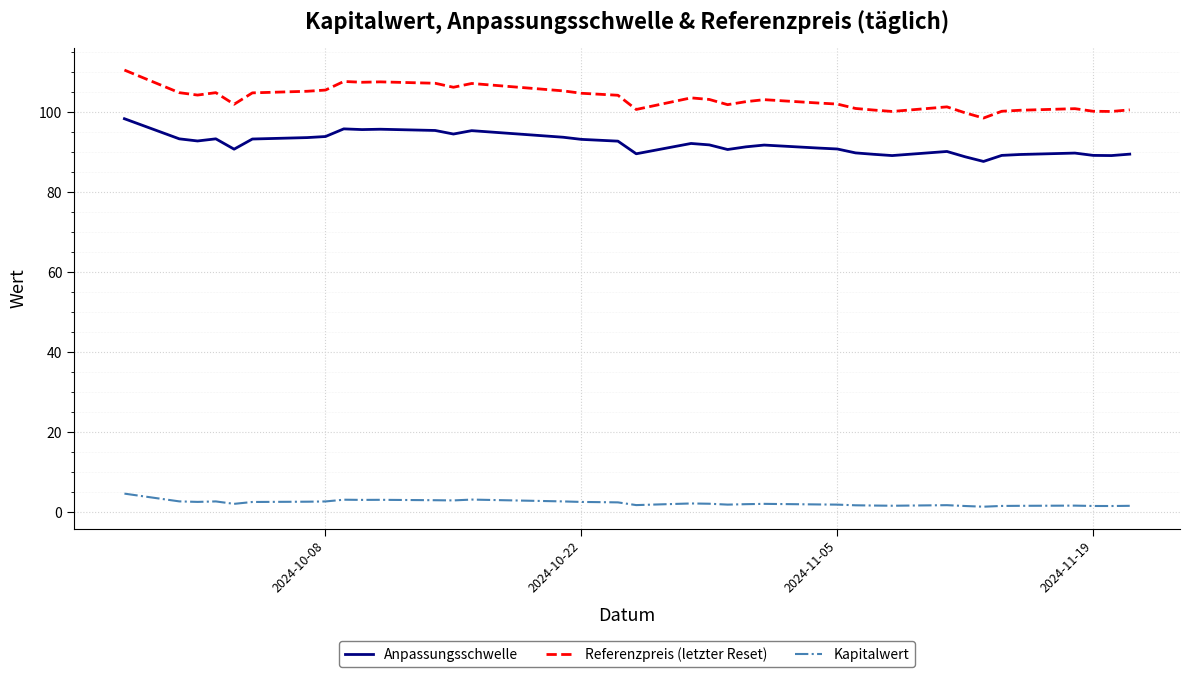

Is this an area chart (filled region under the line)?

No